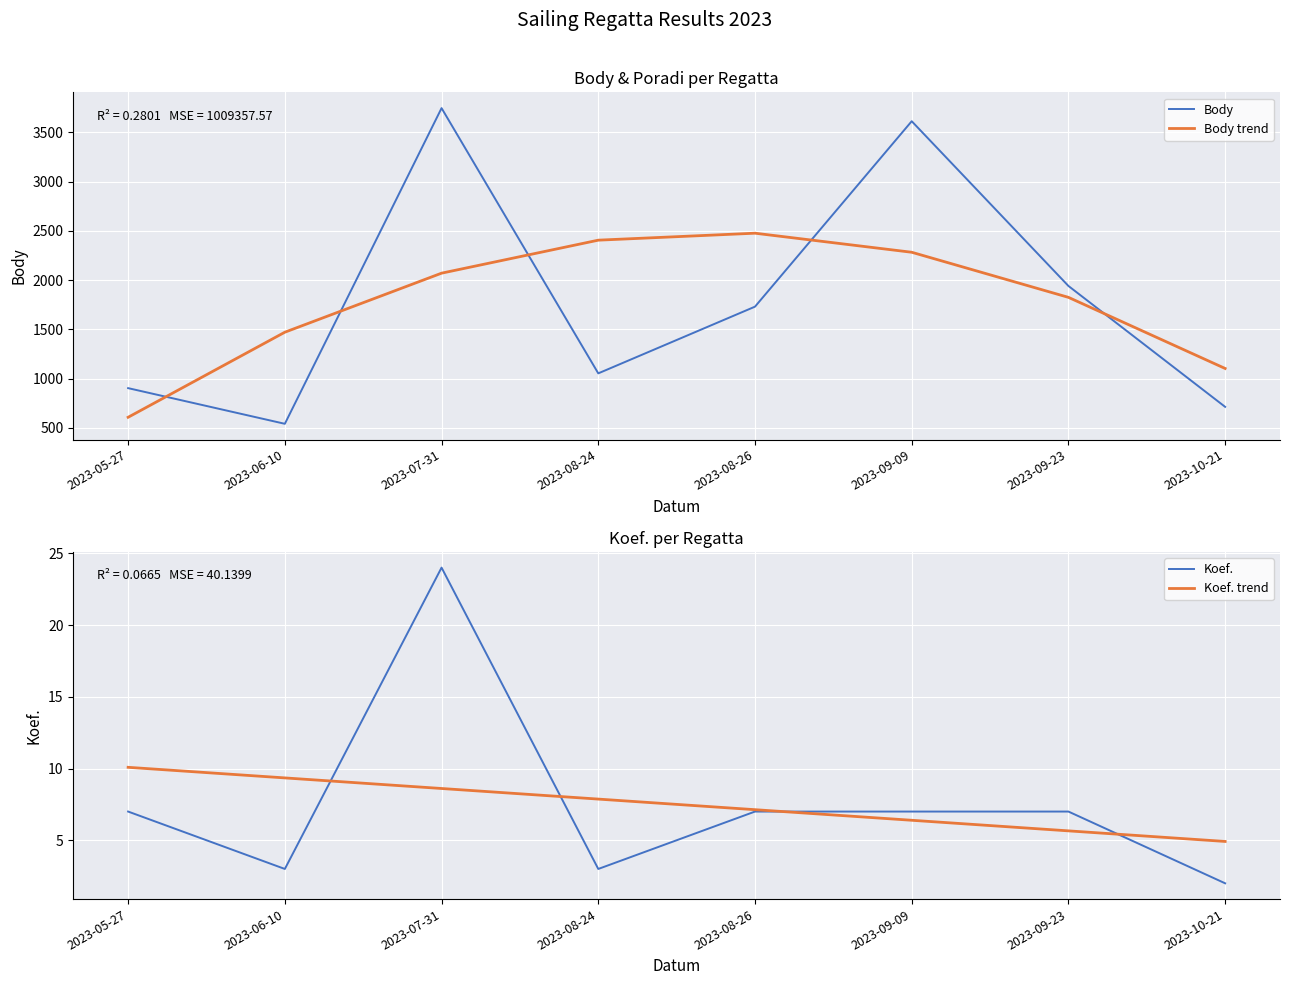

True or false: Body trend has more than 2 points higher than both neighbors.

False